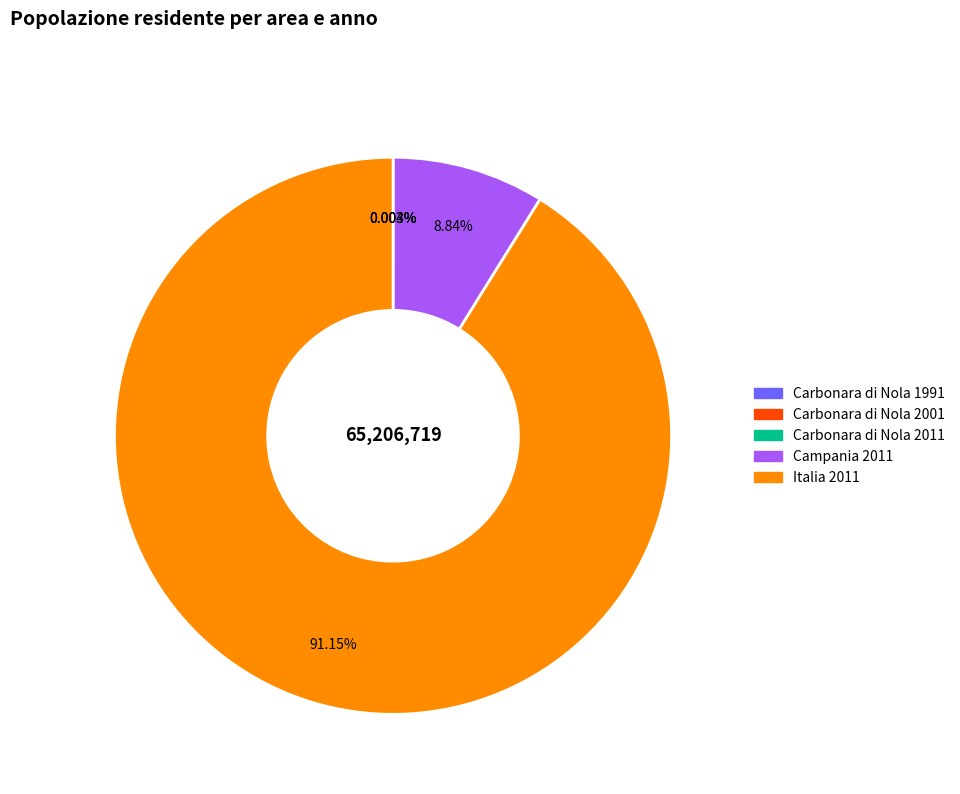

Does any single category account for the majority?

Yes